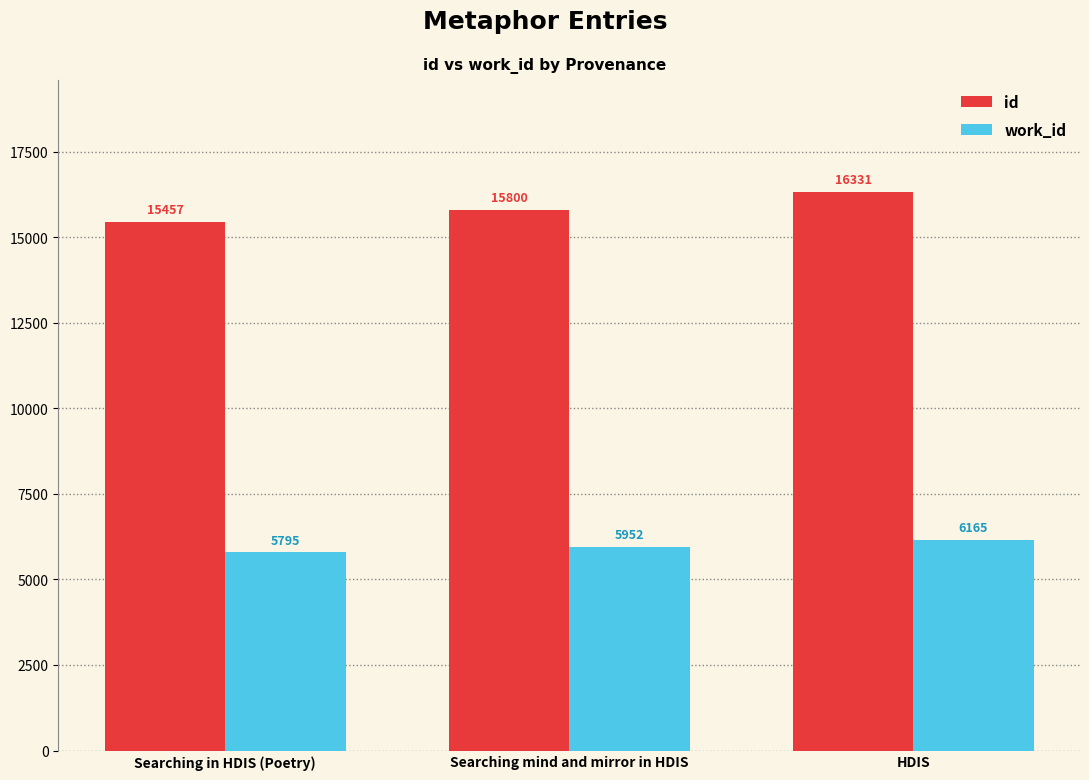

What is the difference between the highest and lowest values at Searching mind and mirror in HDIS?

9848